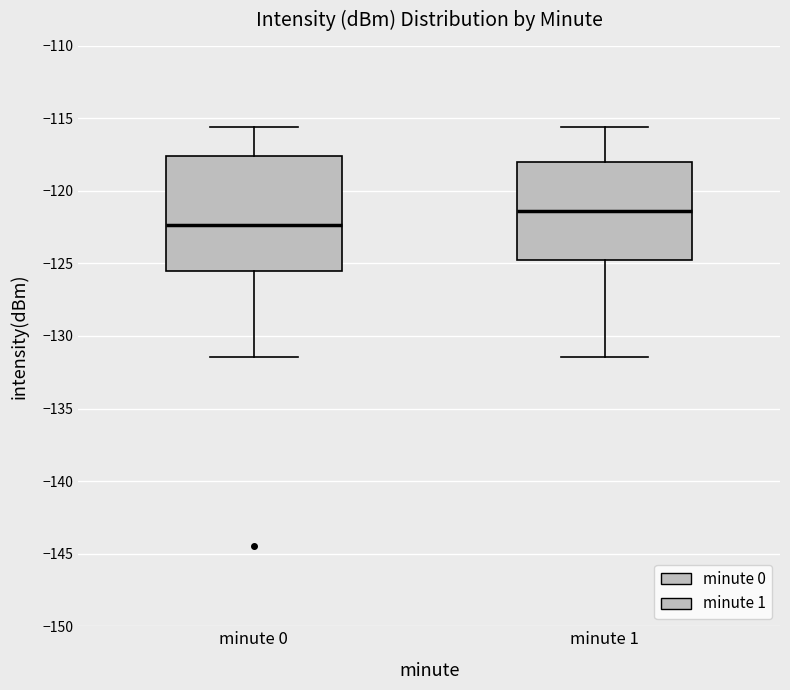

Where is the upper edge of the box for minute 1 on the y-axis? The values are not printed on the chart, so give them approximately, as read against the axis.

-118.0